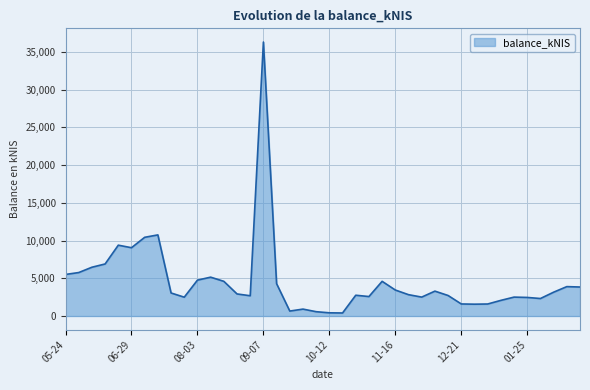

How many lines are shown in the chart?

1